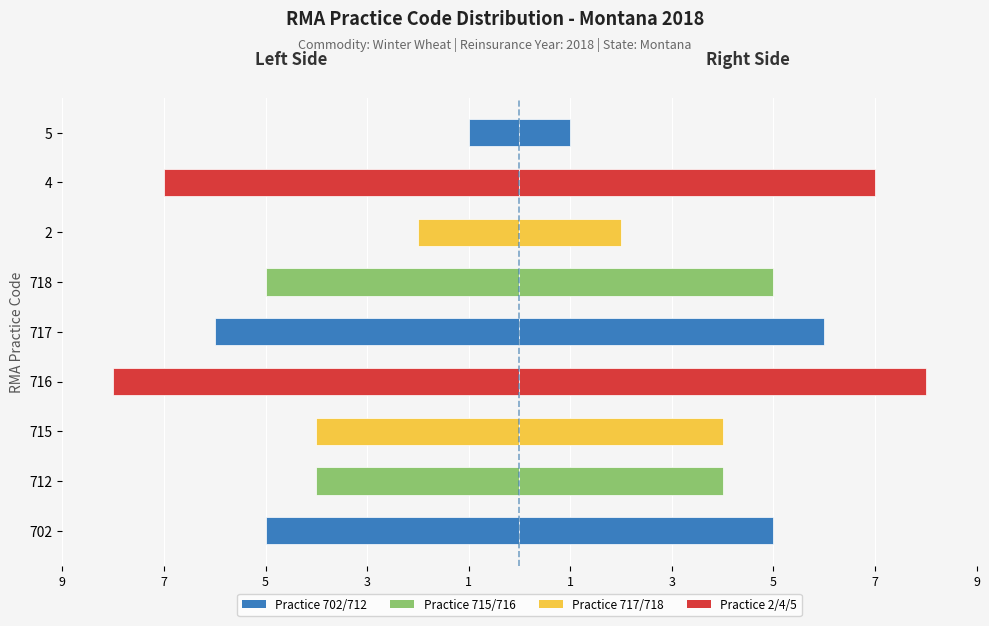

What is the difference between the maximum and minimum values in the Count (Left) series?

7